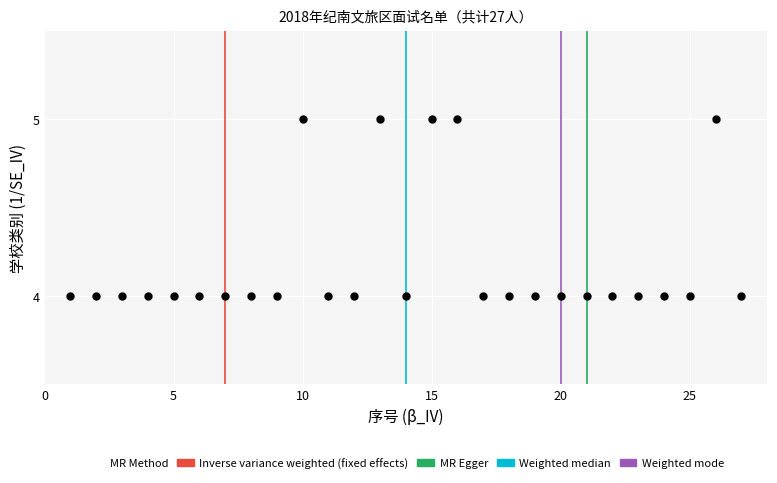

What is the range of X values (max minus min)?

26